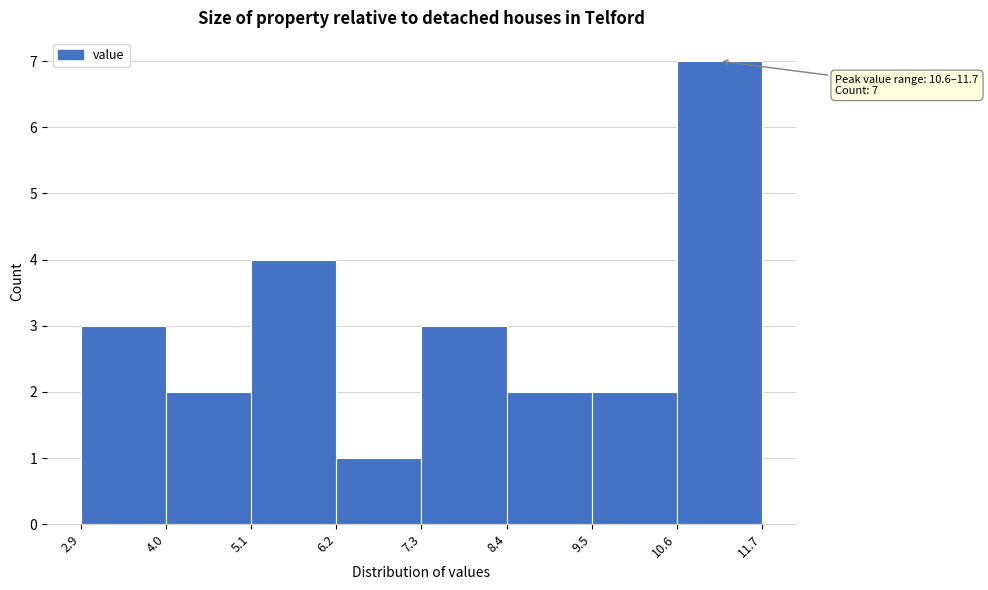

Which range on the x-axis has the tallest bar?

10.6 to 11.7